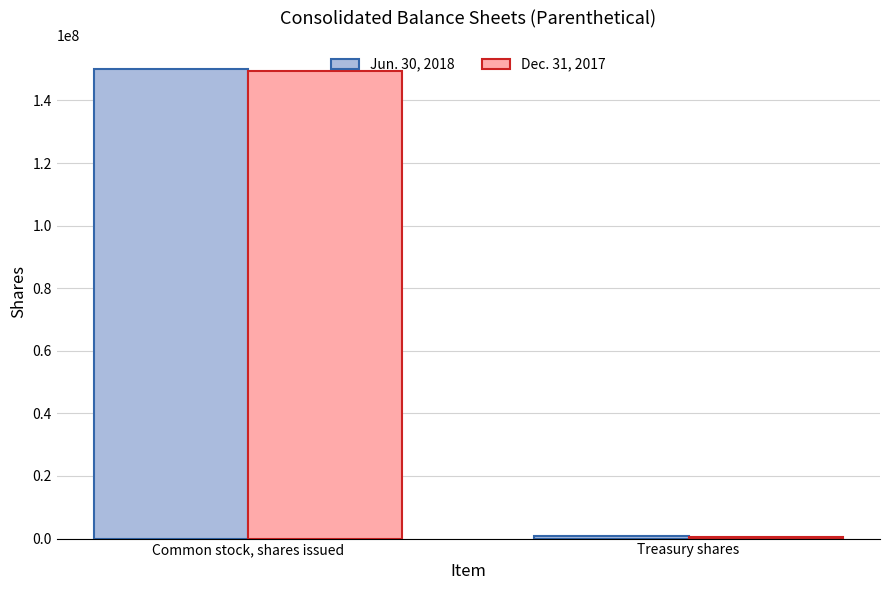

The value of Jun. 30, 2018 at Common stock, shares issued is 256139053. True or false?

False